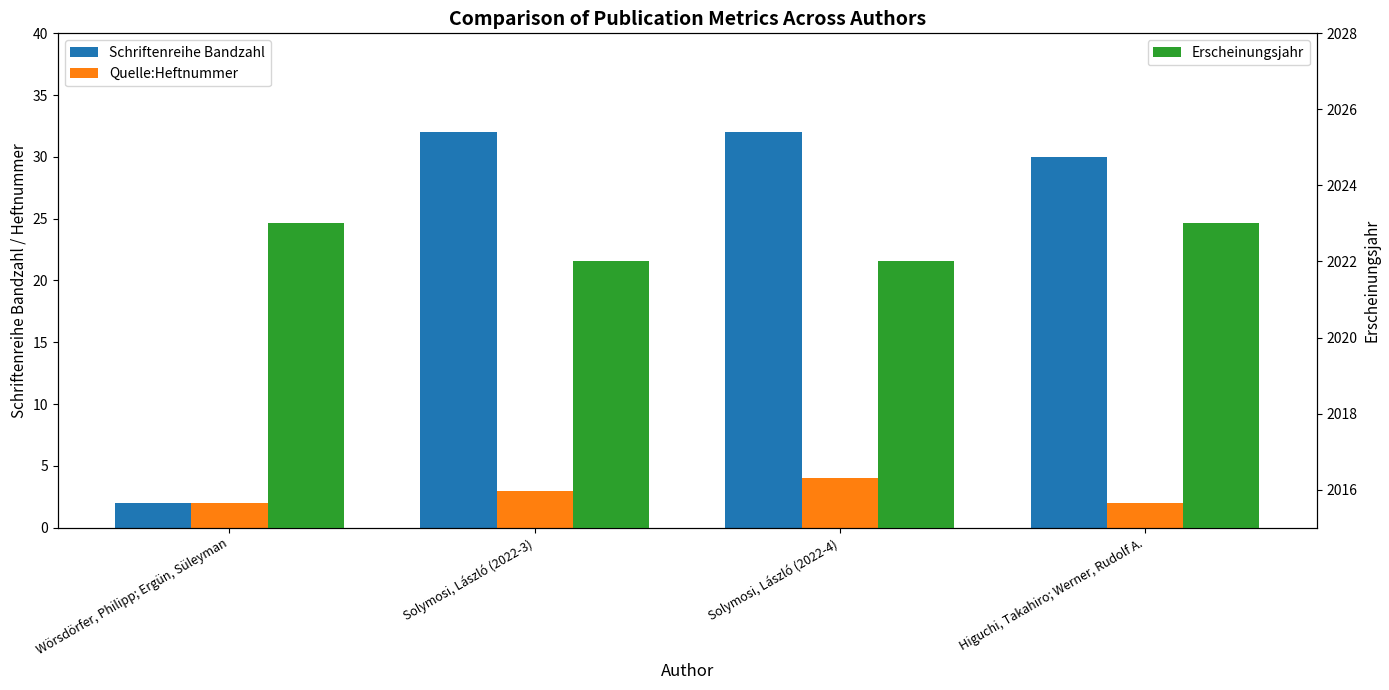

What is the greatest value displayed?

2023